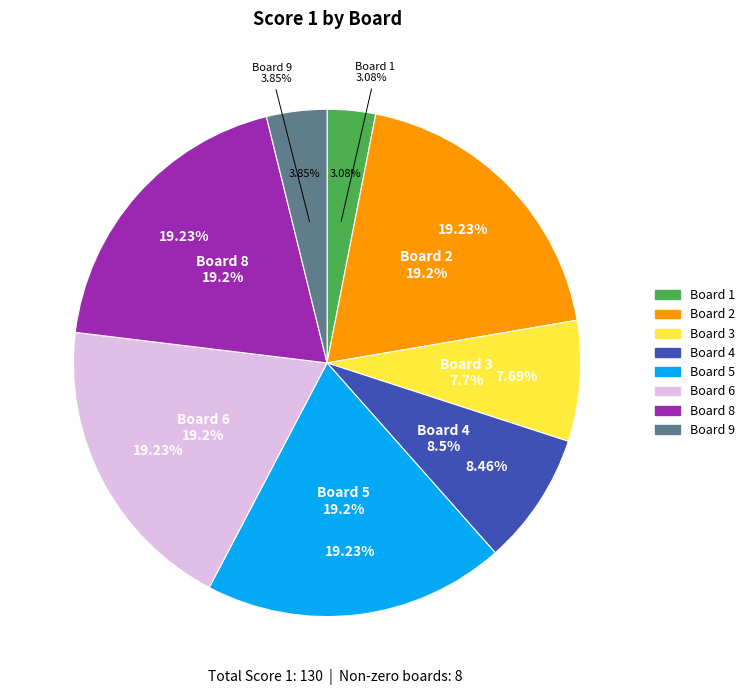

What portion of the pie excludes Board 9?

96.2%